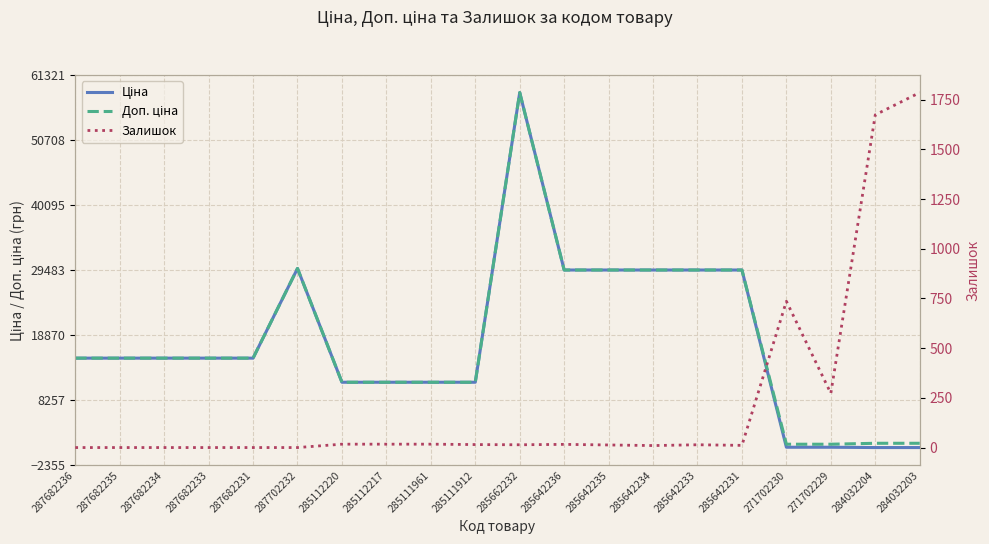

Is the value of Залишок at 285112217 greater than the value of Доп. ціна at 285662232?

No